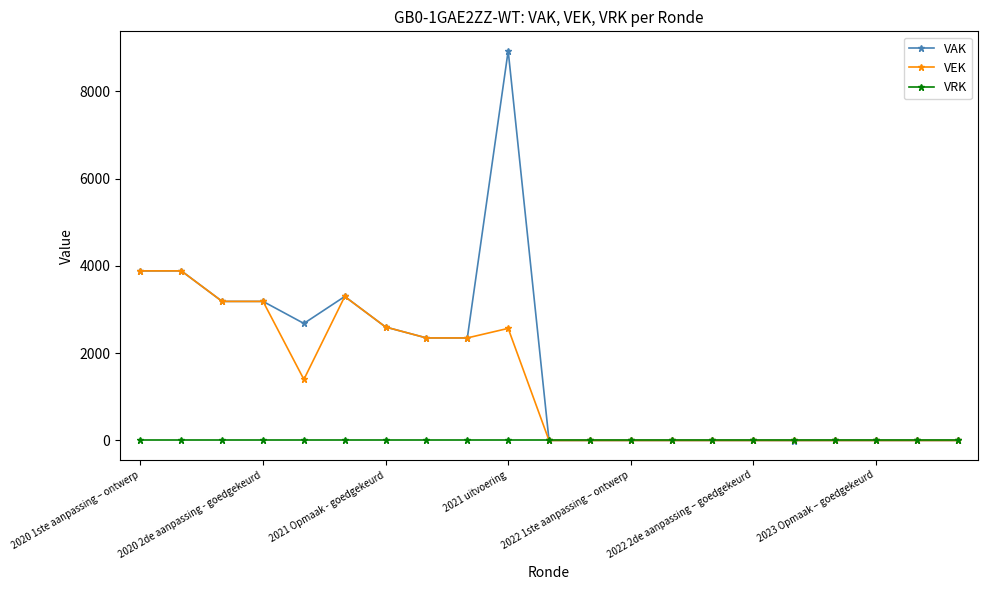

At how many categories does at least one series exceed 1684?

10